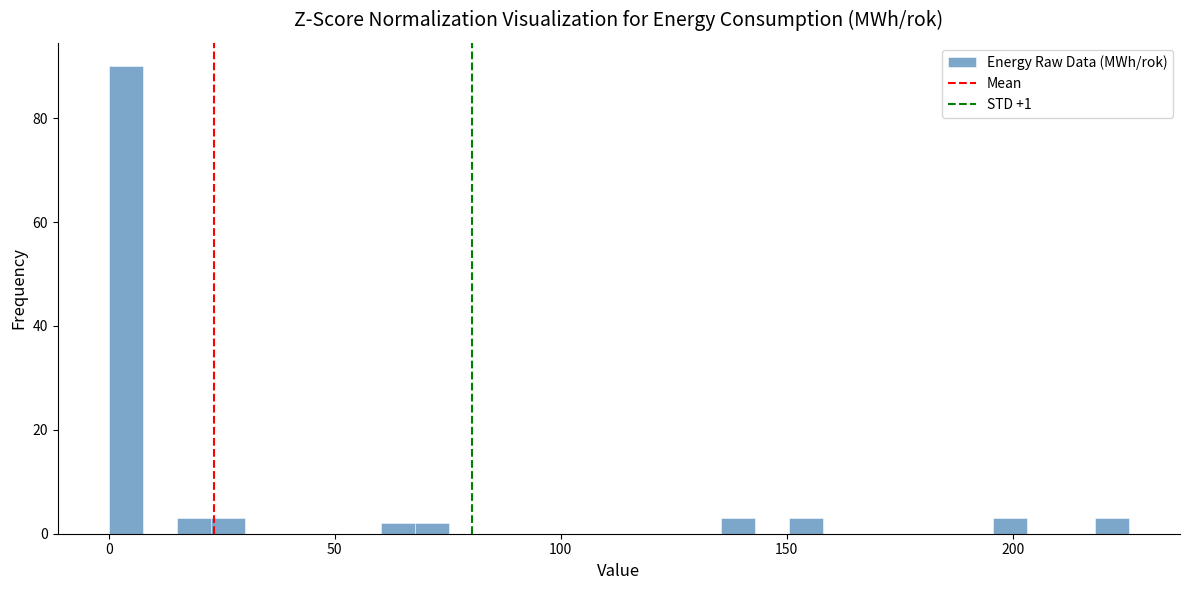

Read against the x-axis, roughly where is the centre of the tallest bar?

5